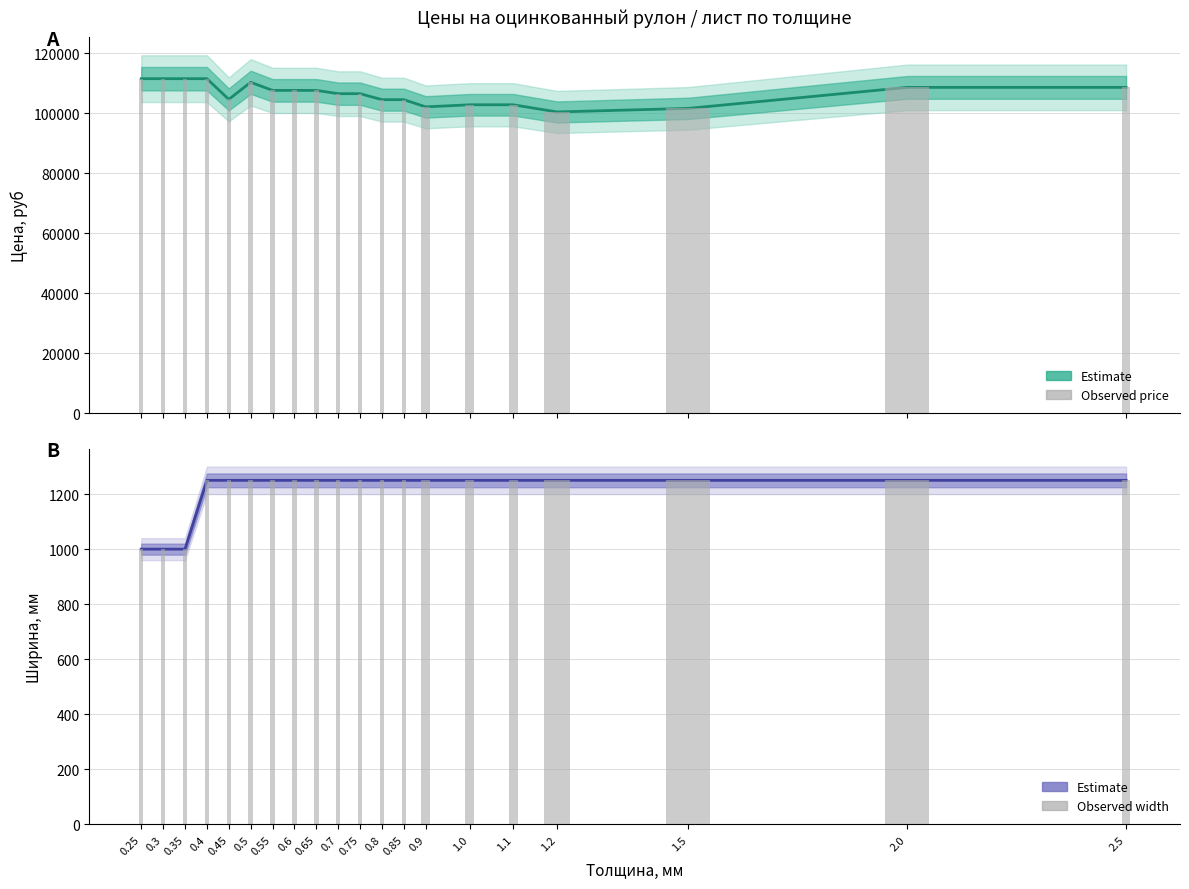

At which category is the sum across all series the highest?

0.4